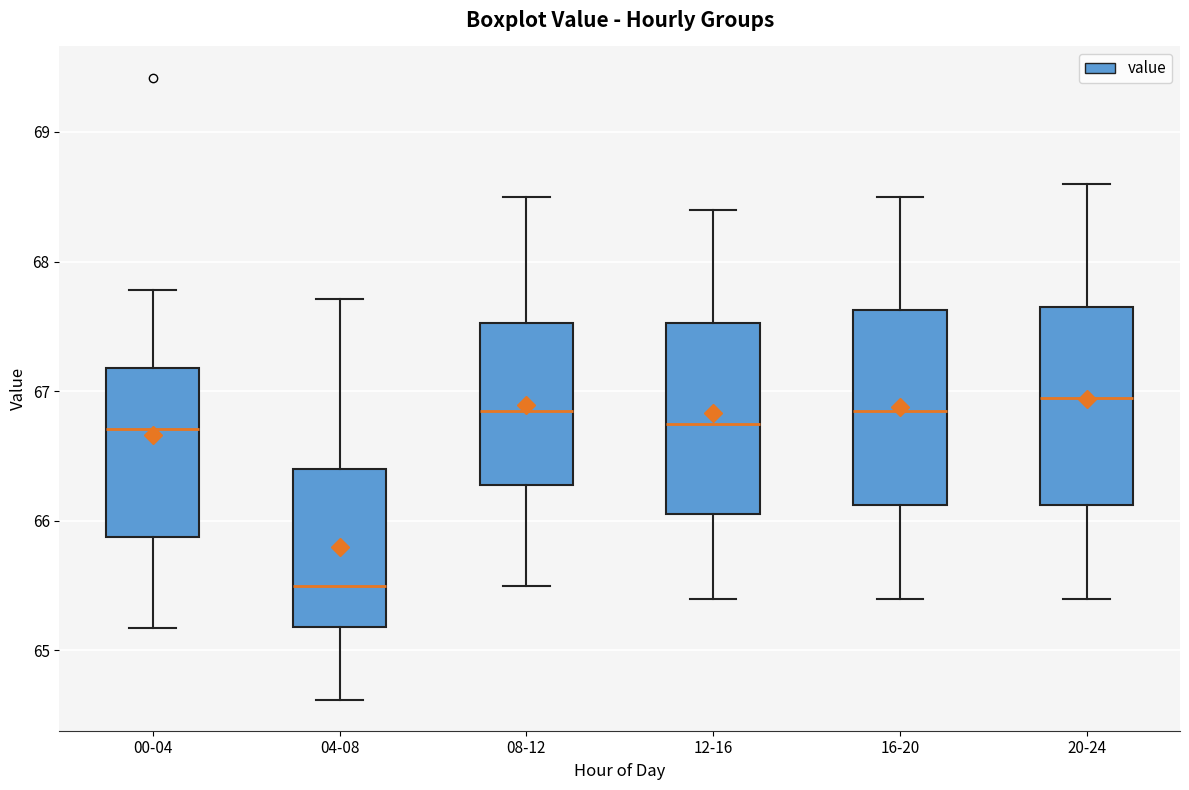

Reading left to right, read every box against the y-axis: the position of its median line, the range the box covers, and the ends of its whiskers. The values are not printed on the chart, so give them approximately, as read against the axis.

00-04: median 66.7, box 65.9 to 67.2, whiskers 65.2 to 67.8
04-08: median 65.5, box 65.2 to 66.4, whiskers 64.6 to 67.7
08-12: median 66.9, box 66.3 to 67.5, whiskers 65.5 to 68.5
12-16: median 66.8, box 66.1 to 67.5, whiskers 65.4 to 68.4
16-20: median 66.9, box 66.1 to 67.6, whiskers 65.4 to 68.5
20-24: median 67.0, box 66.1 to 67.7, whiskers 65.4 to 68.6